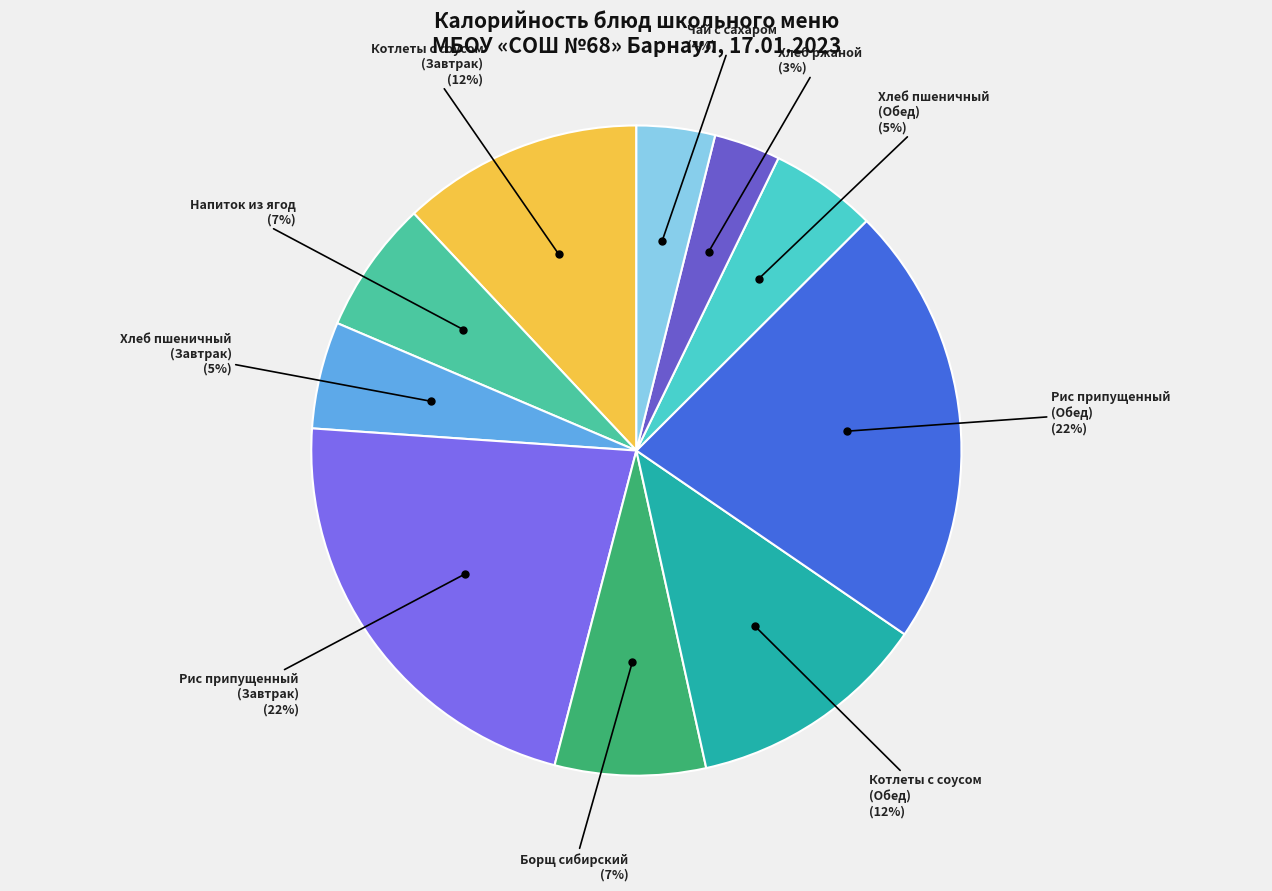

Combined, do Хлеб пшеничный (Обед) (5%) and Чай с сахаром (4%) account for over 50%?

No